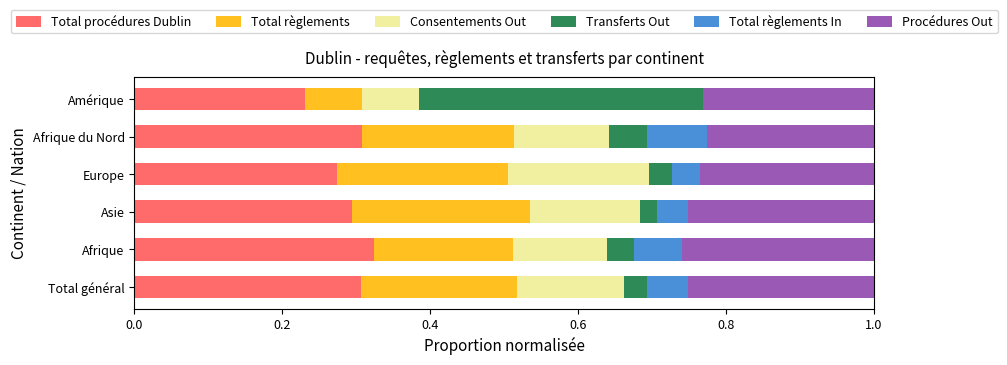

The value of Total procédures Dublin at Total général is 0.5. True or false?

False